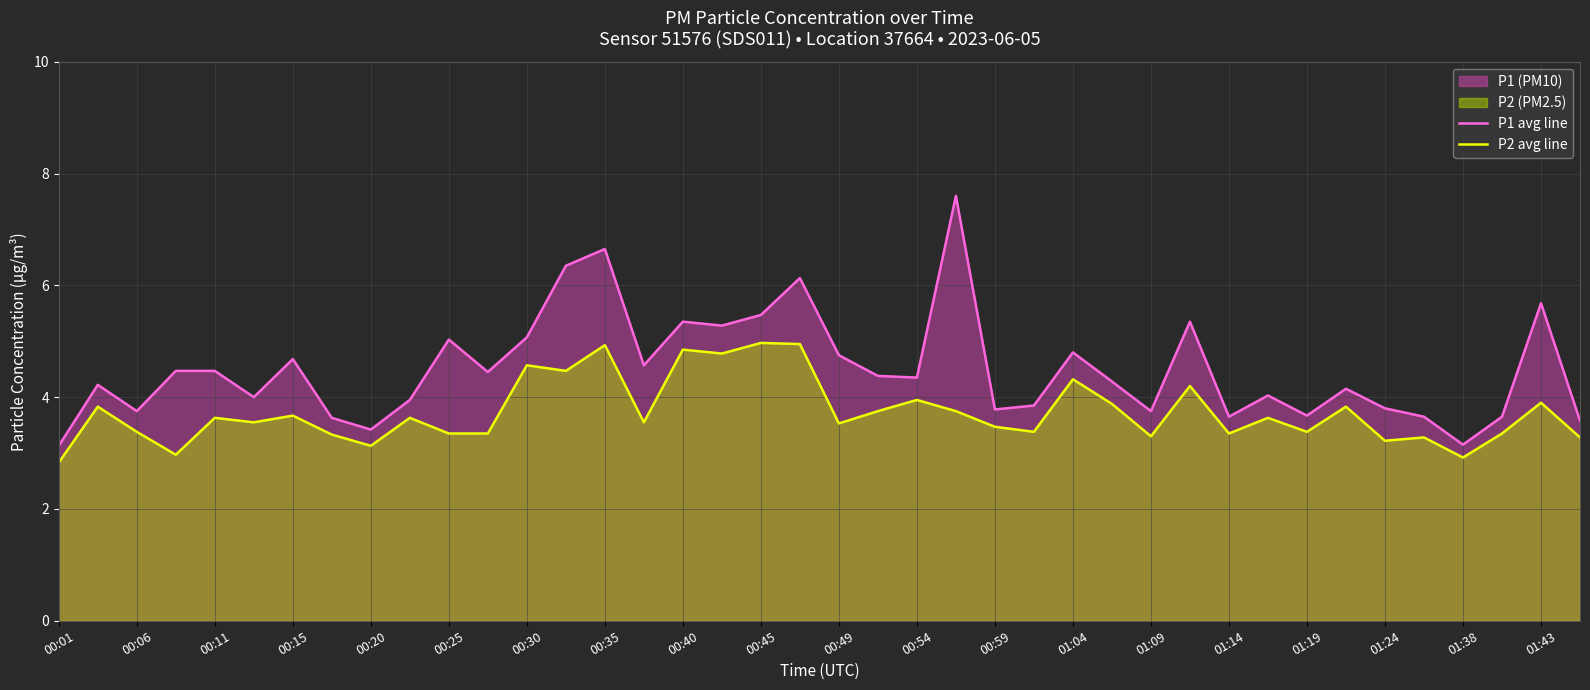

What is the maximum value shown in the chart?

7.6